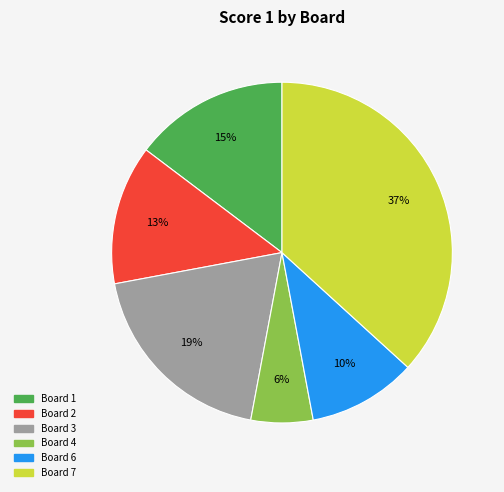

To the nearest percent, what is the difference between the largest and smallest slice percentages?

31%